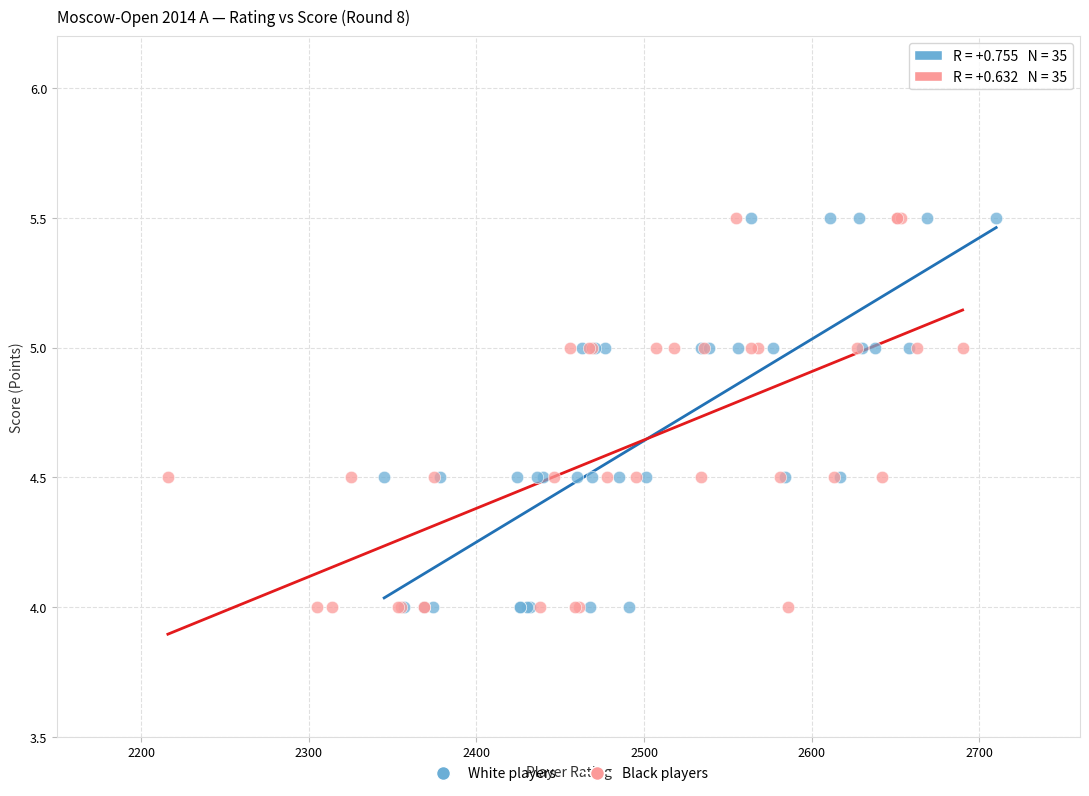

What are all the series names shown in the legend?

White players, Black players